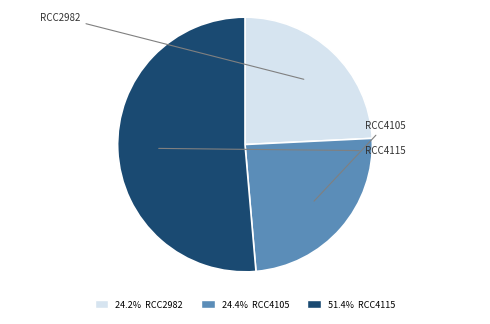

Is there a majority slice in this chart?

Yes